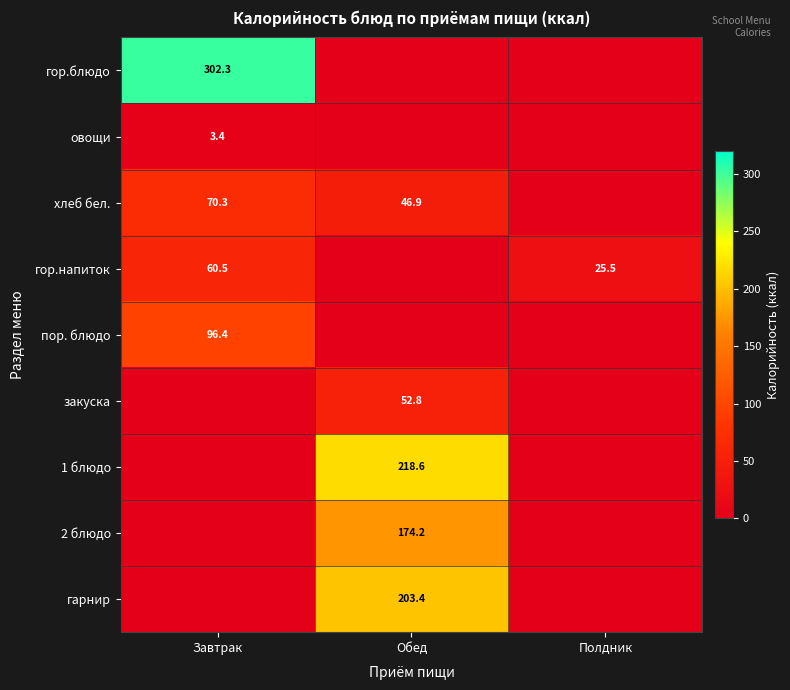

At how many categories does at least one series exceed 108?

2